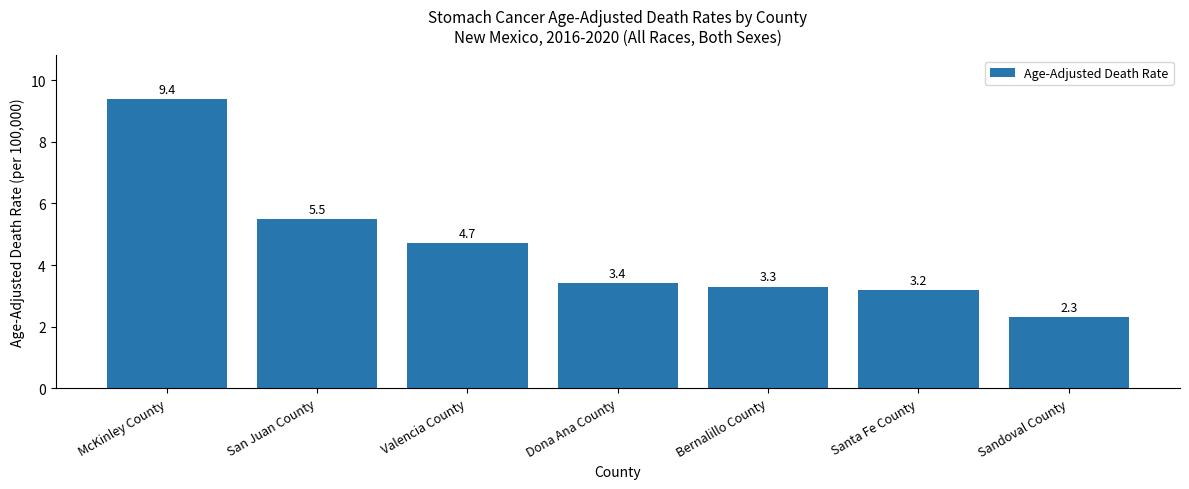

What is the difference between the values at Bernalillo County and Sandoval County?

1.0